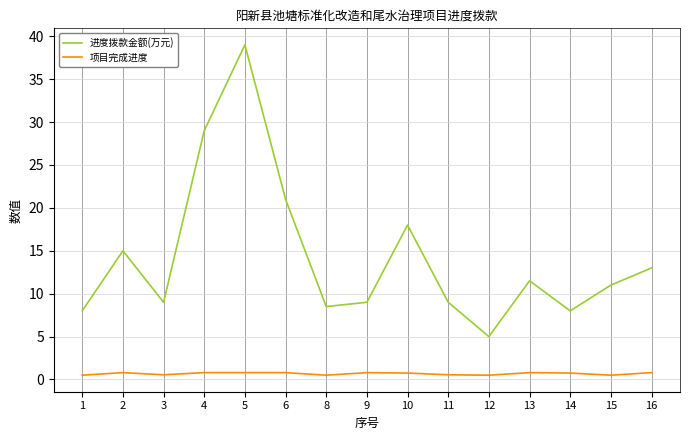

At 4, list the series in order from smallest to largest.

项目完成进度, 进度拨款金额(万元)